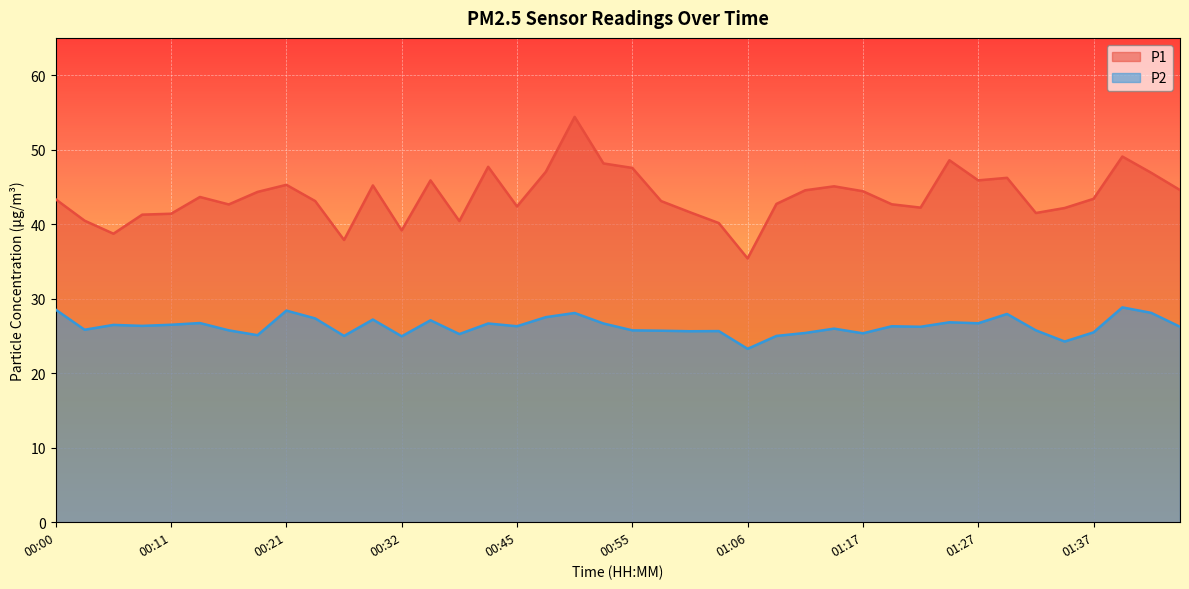

In P2, how many points are higher than both neighbors (excluding endpoints)?

13